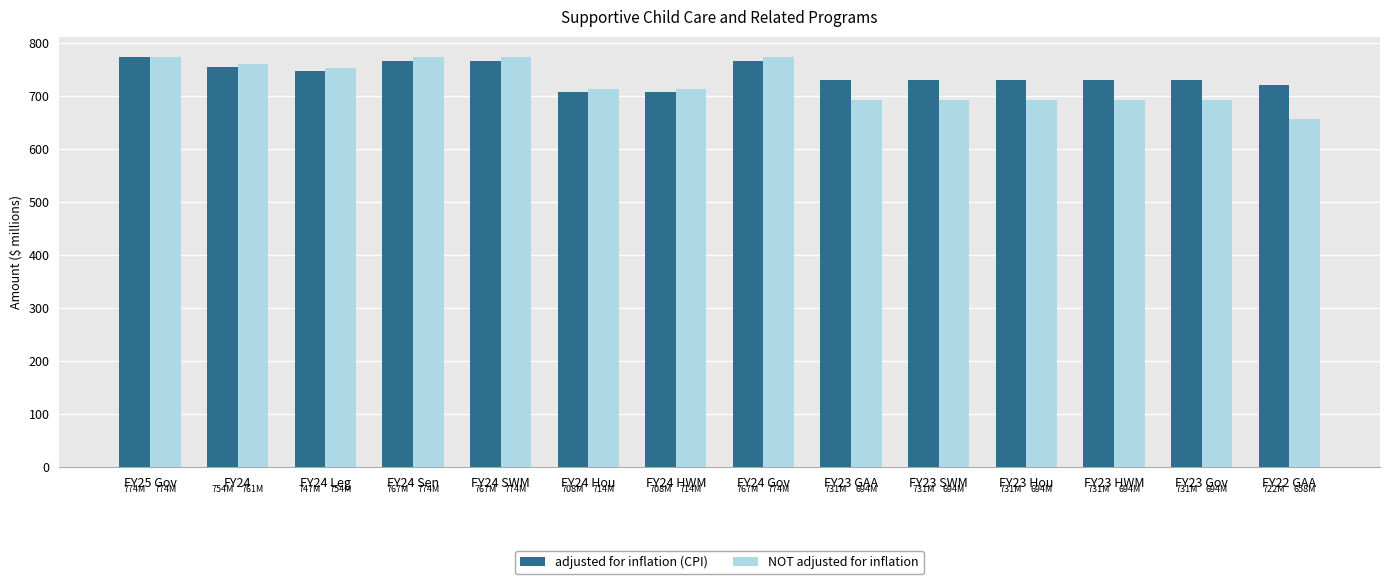

Rank the series at FY23 SWM from highest to lowest value.

adjusted for inflation (CPI), NOT adjusted for inflation